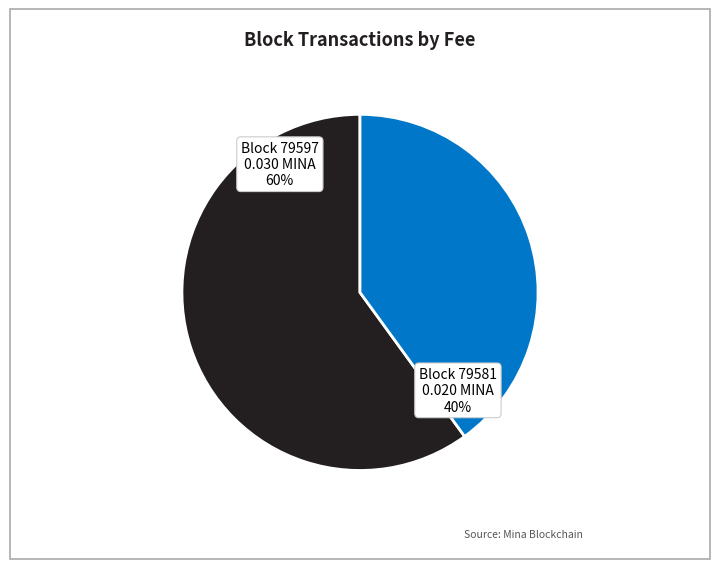

How many segments does this pie chart have?

2